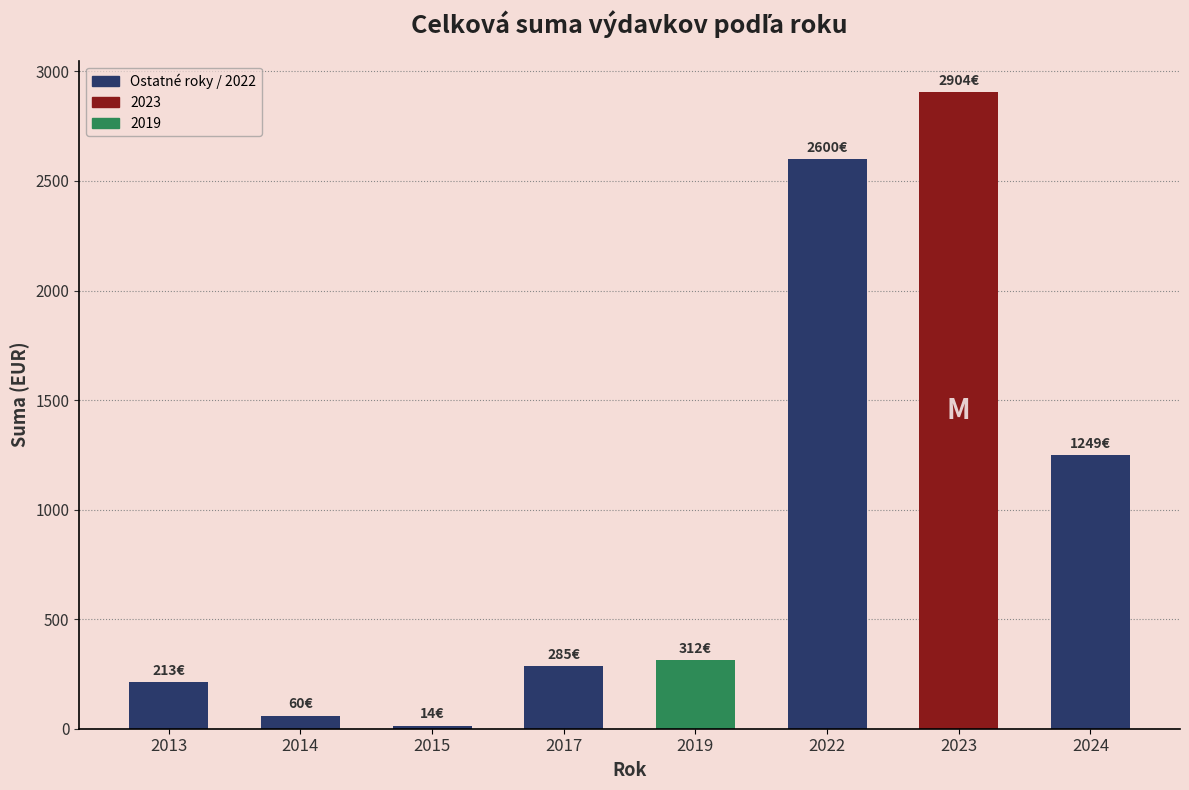

At which label is the value closest to 1459?

2024